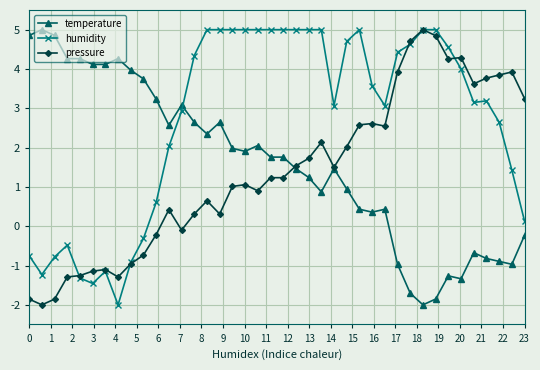

What is the highest value of the humidity series?

5.0